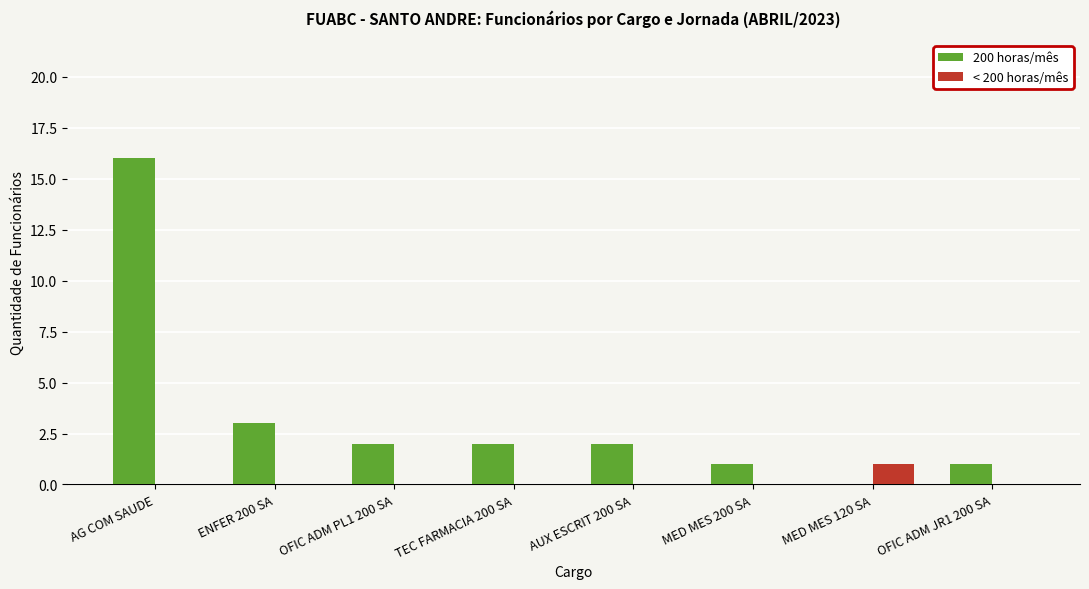

Is it true that 200 horas/mês equals 1 at OFIC ADM JR1 200 SA?

True